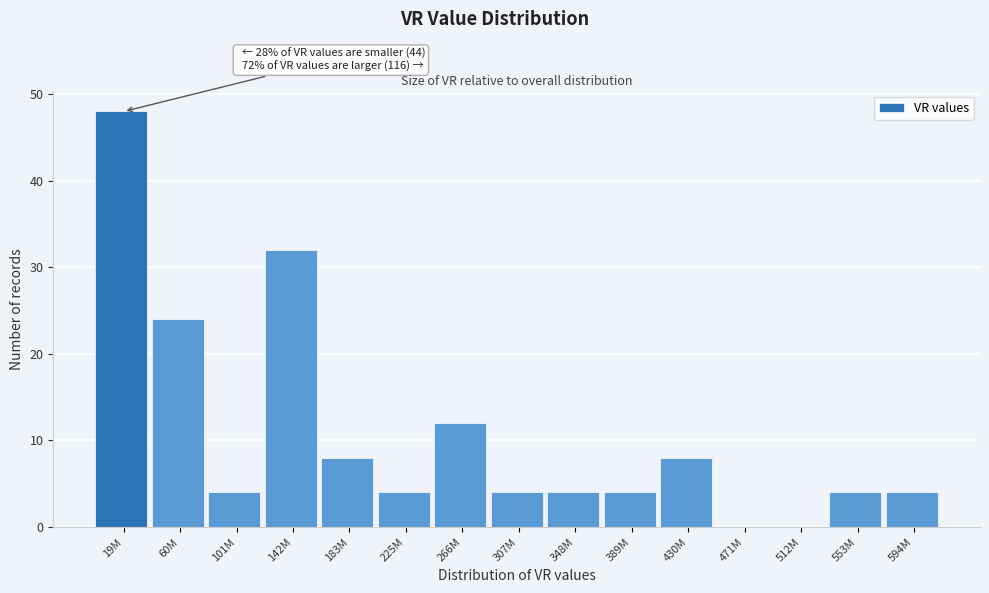

Reading left to right, extract all data points from this chart.

19M=48	60M=24	101M=4	142M=32	183M=8	225M=4	266M=12	307M=4	348M=4	389M=4	430M=8	471M=0	512M=0	553M=4	594M=4